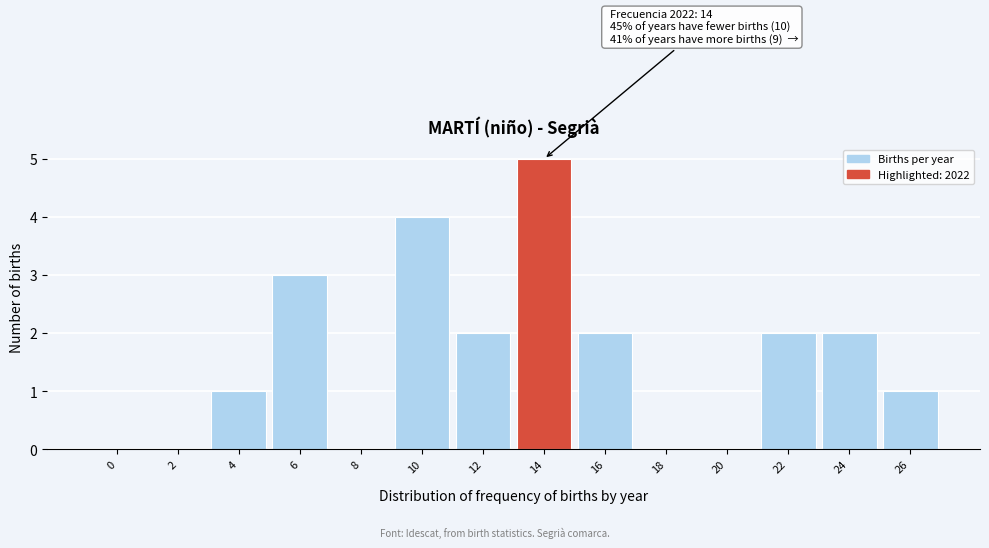

Reading left to right, extract all data points from this chart.

0=0	2=0	4=1	6=3	8=0	10=4	12=2	14=5	16=2	18=0	20=0	22=2	24=2	26=1